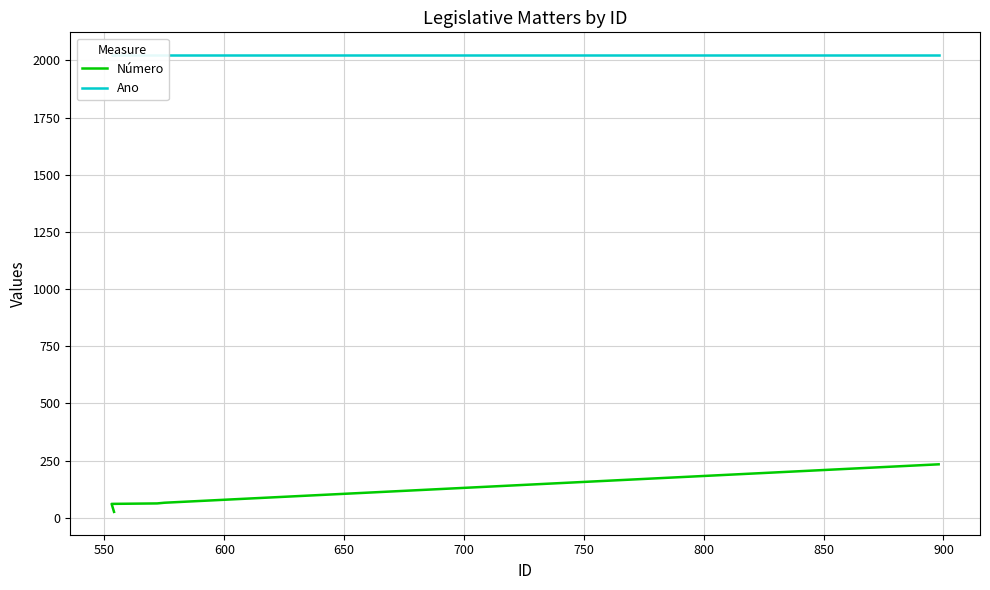

True or false: Ano and Número intersect in this chart.

False